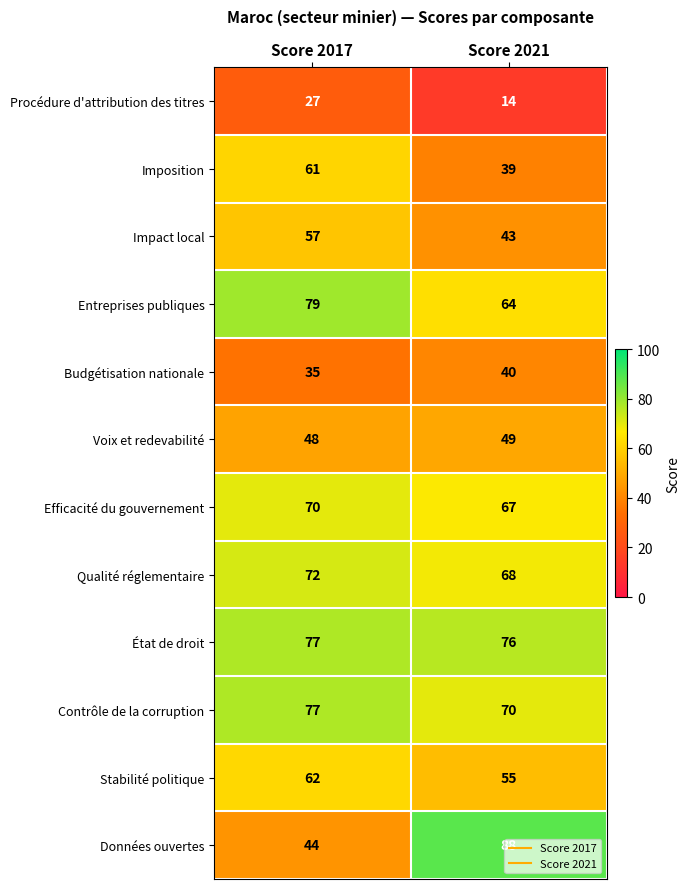

Count the number of data series in this chart.

12